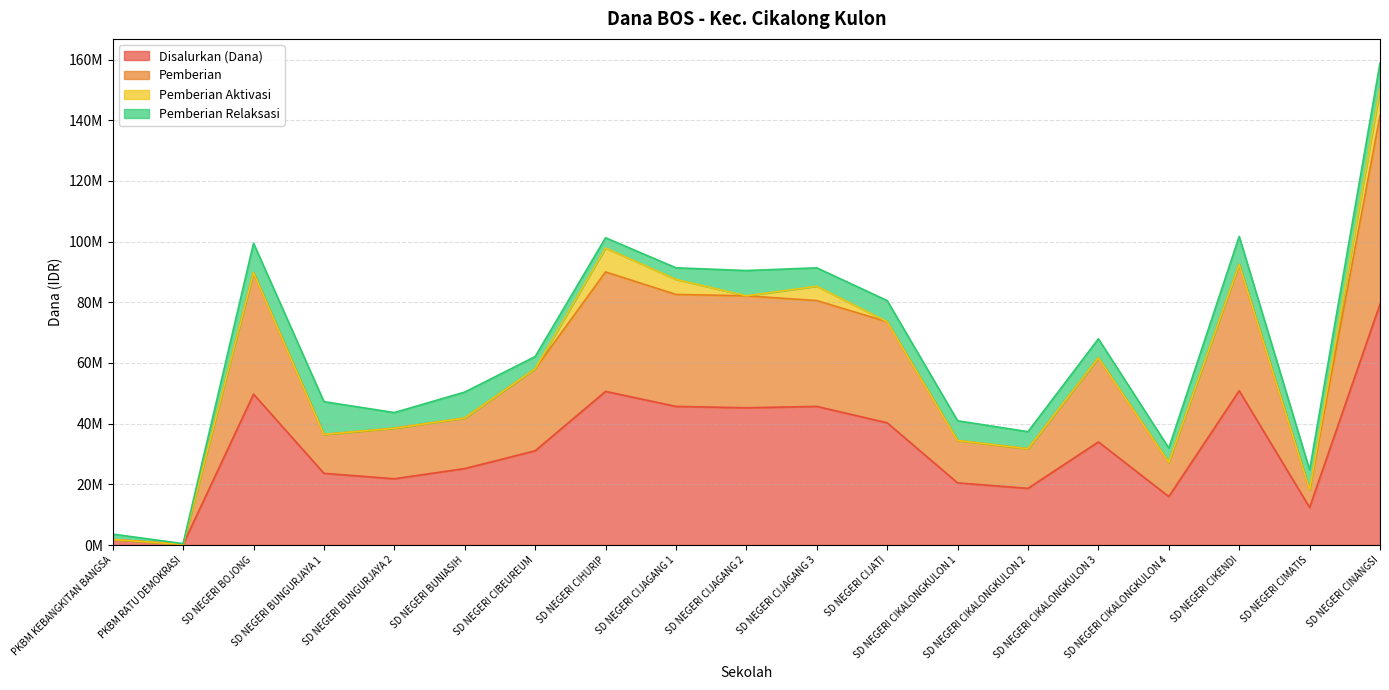

True or false: Disalurkan (Dana) and Pemberian cross at least once.

False